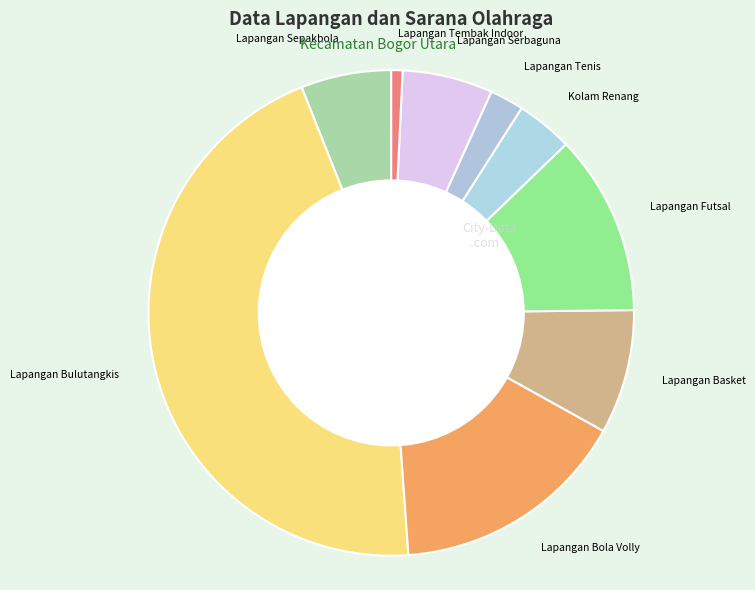

The Lapangan Basket slice represents 17% of the pie. True or false?

False